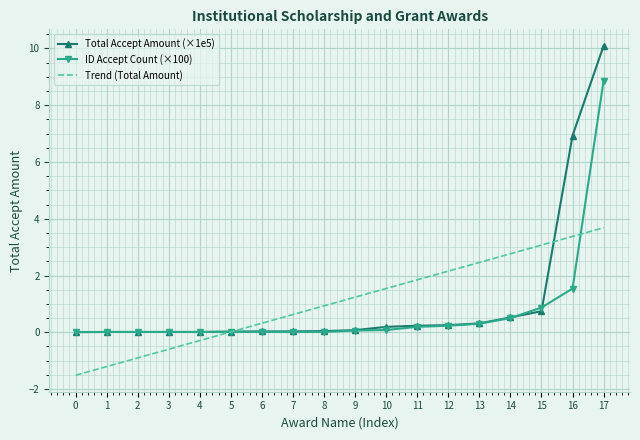

True or false: Trend (Total Amount) has a value of 1.8 at 11.

True